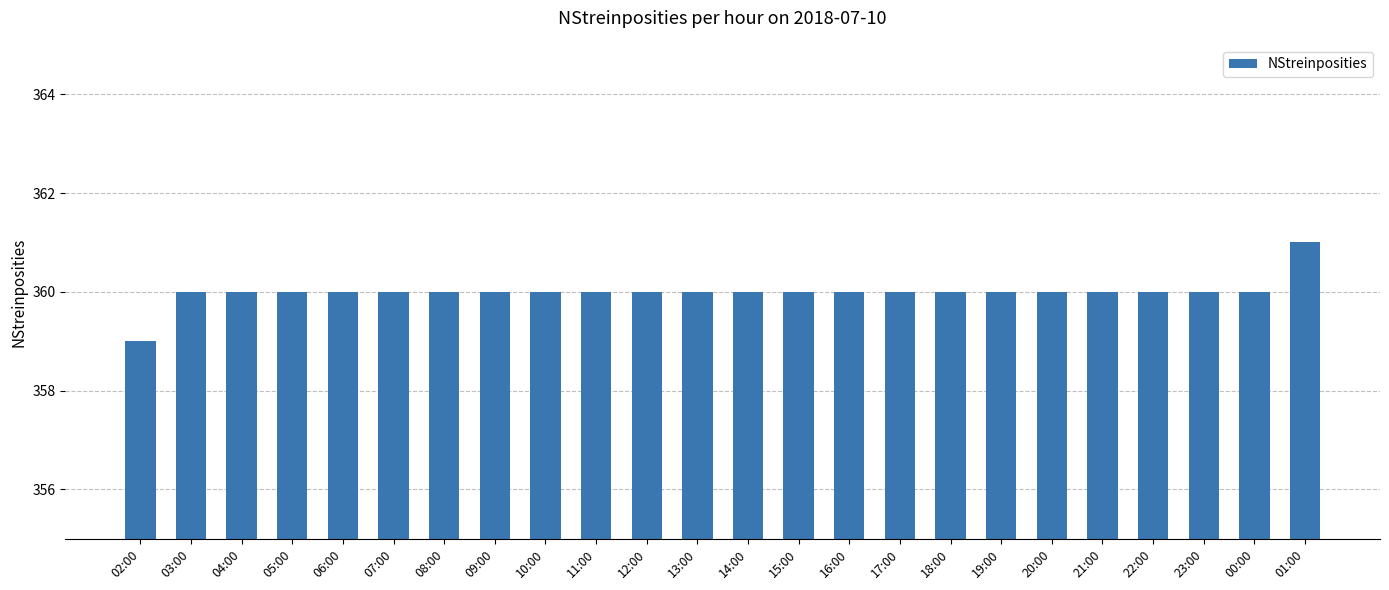

The chart shows a value of 360 at 05:00. True or false?

True